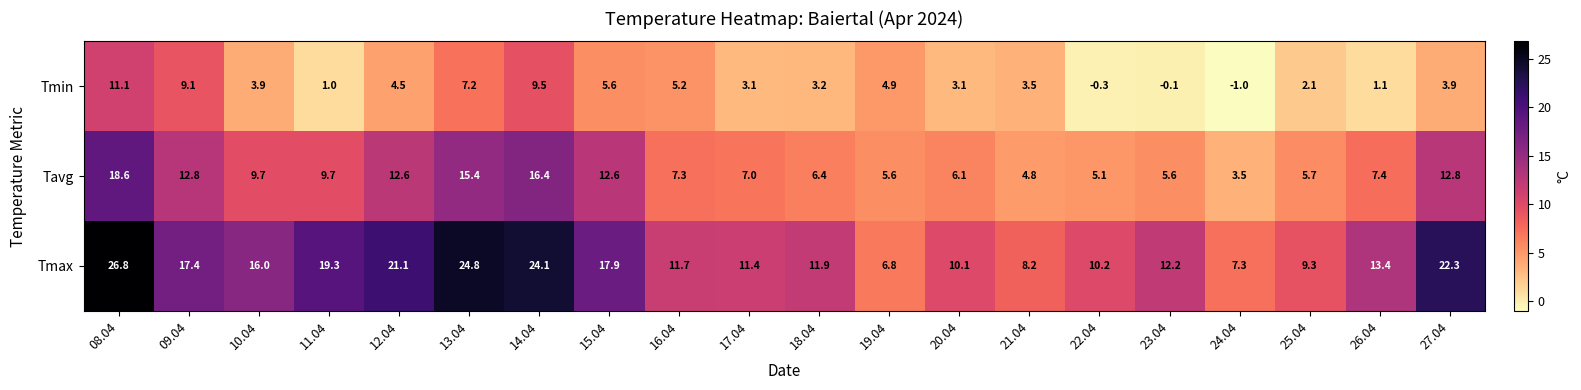

Rank the series at 16.04 from highest to lowest value.

Tmax, Tavg, Tmin